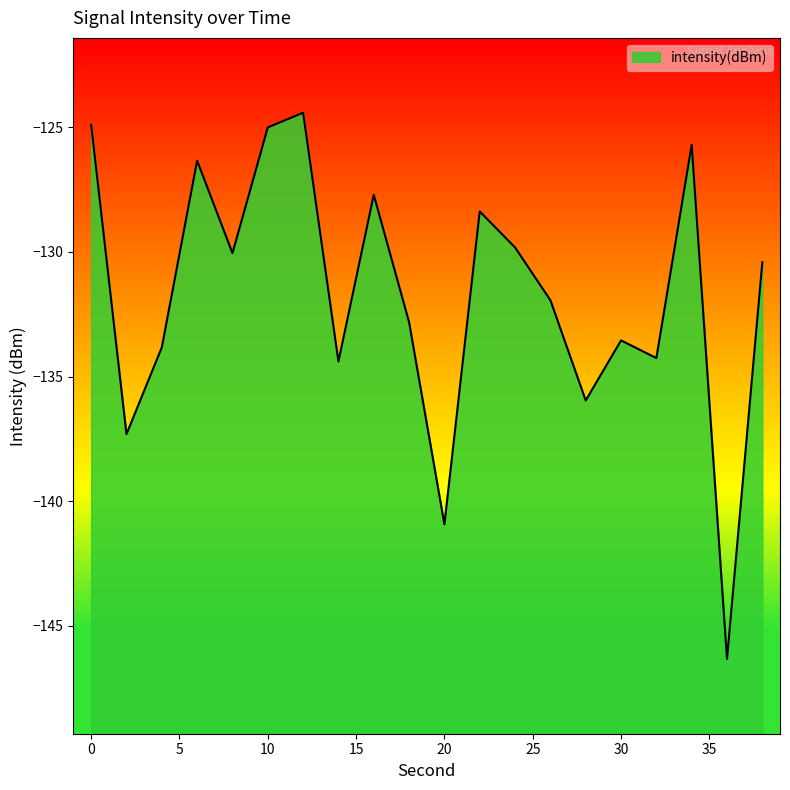

True or false: there are more than 1 points higher than both neighbors.

True